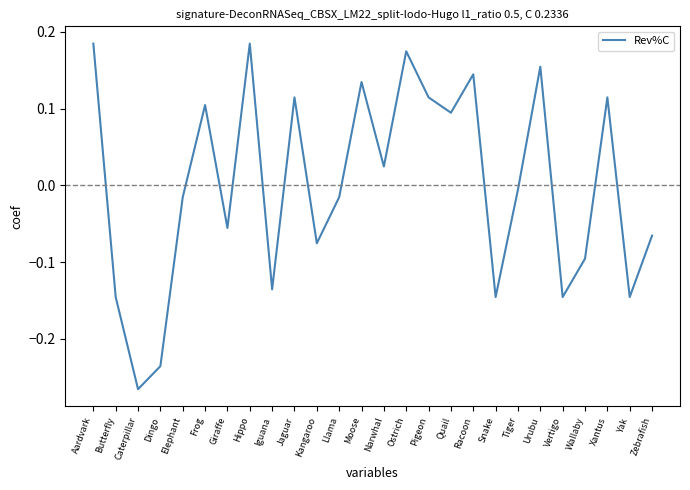

At which label is the value closest to 0?

Tiger